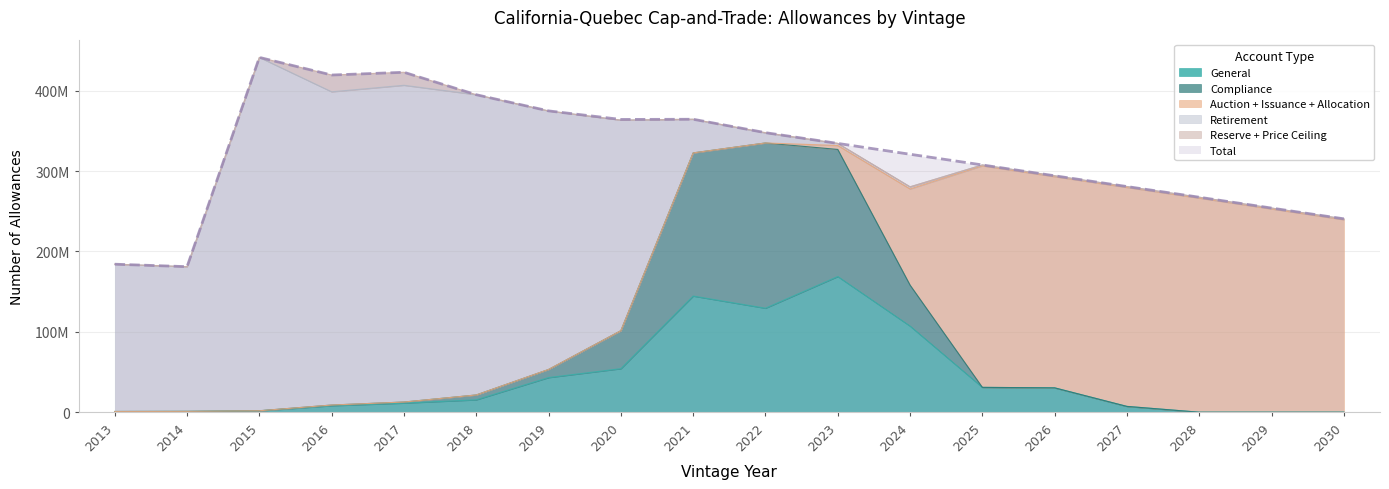

The General series shows 75447369 at 2020. True or false?

False